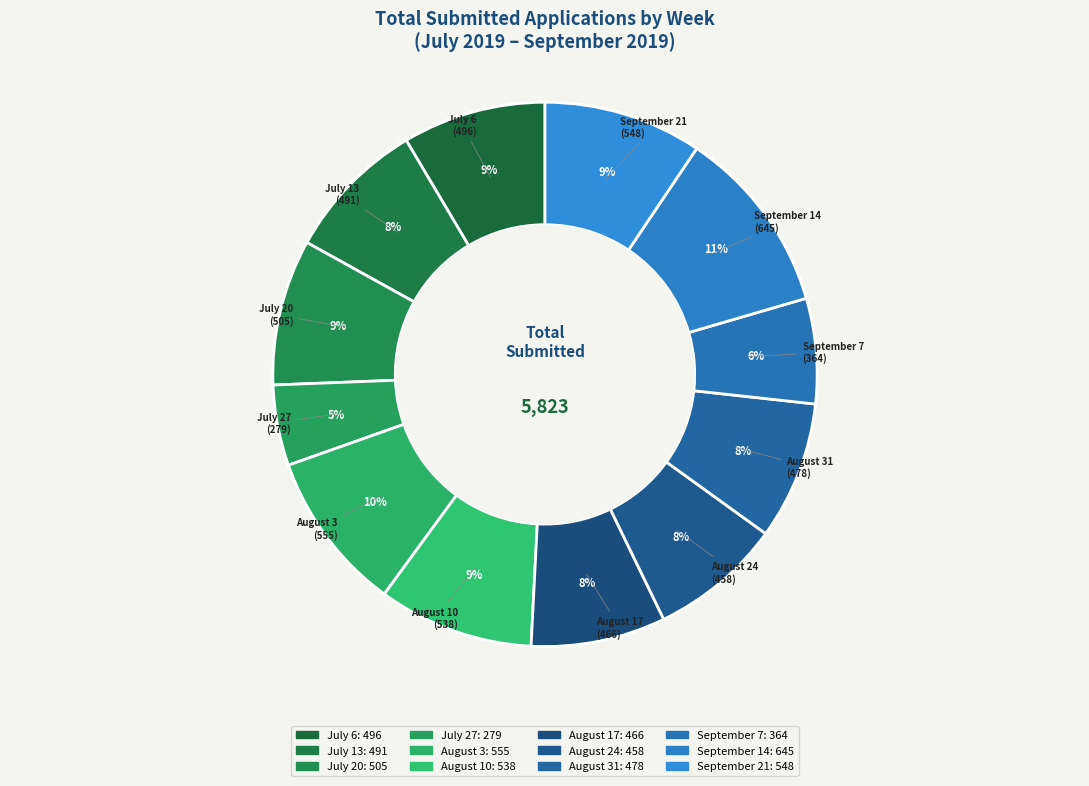

Which has a higher value, August 10 or September 14?

September 14